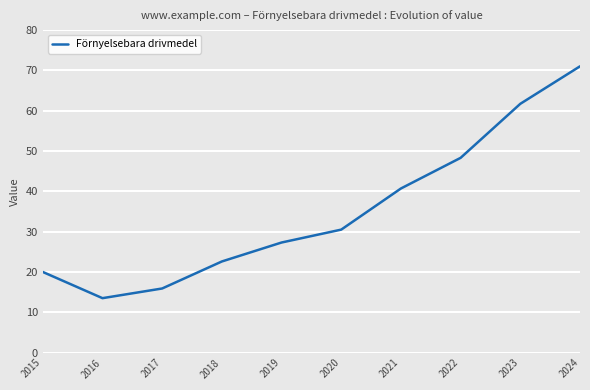

How many lines are shown in the chart?

1